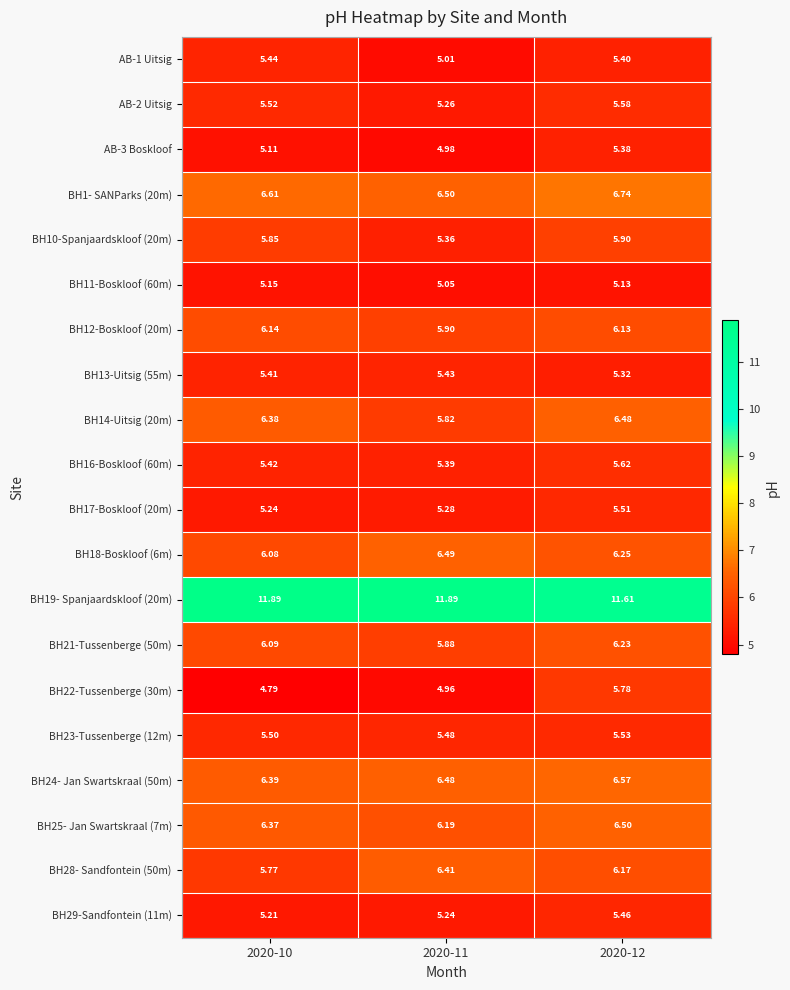

Is the value of AB-2 Uitsig at 2020-10 greater than the value of BH12-Boskloof (20m) at 2020-10?

No